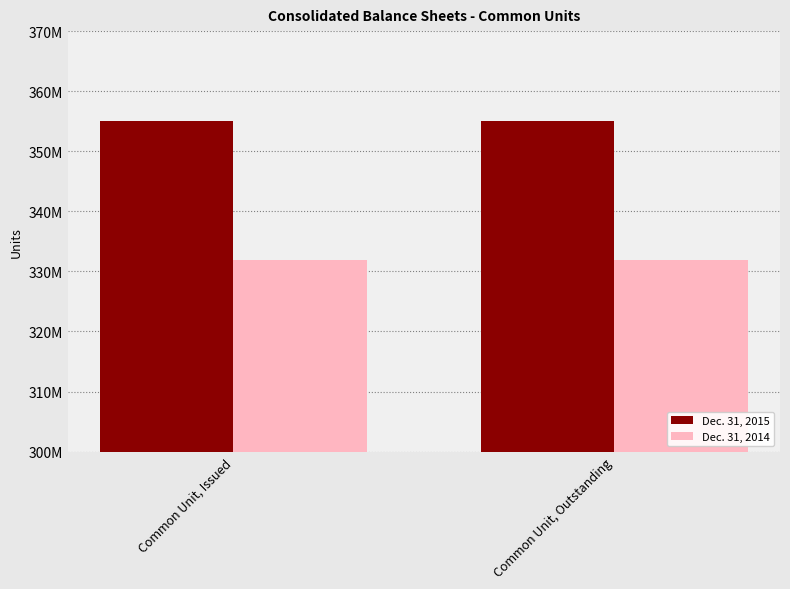

What are all the series names shown in the legend?

Dec. 31, 2015, Dec. 31, 2014